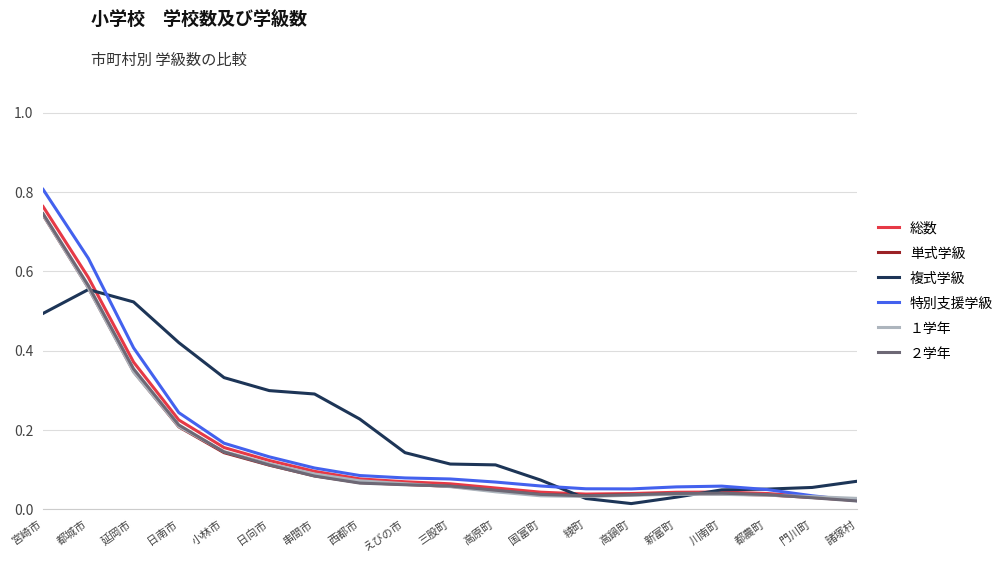

At which category is the sum across all series the highest?

宮崎市